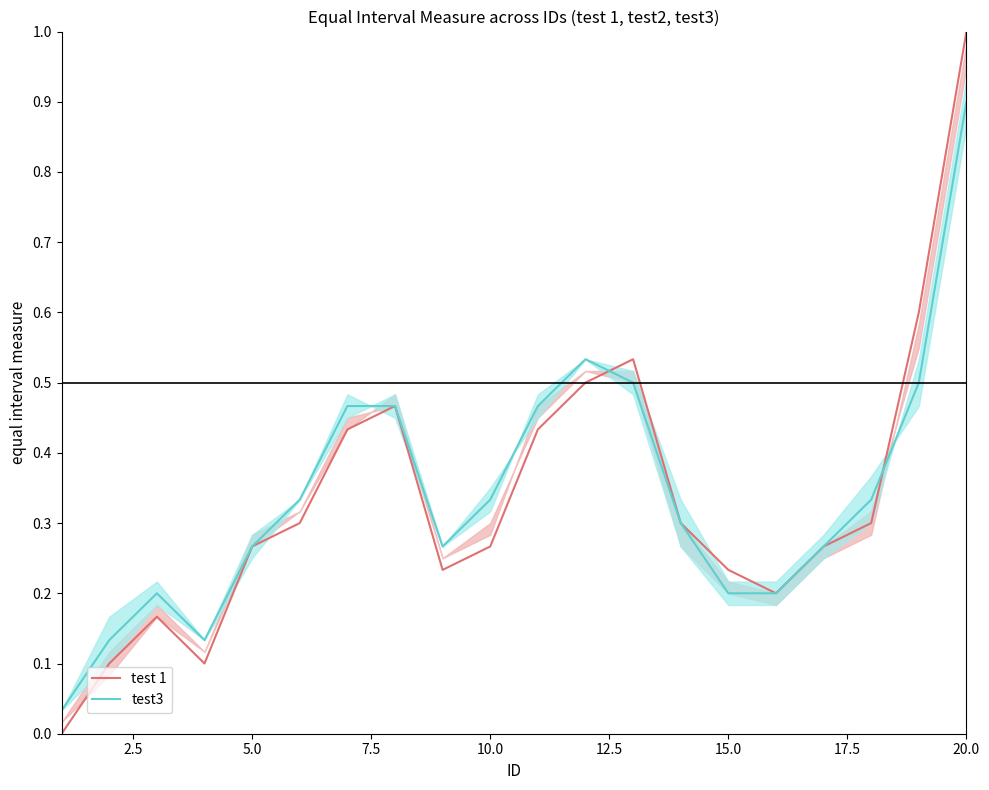

The value of test3 at 10.0 is 0.2. True or false?

False